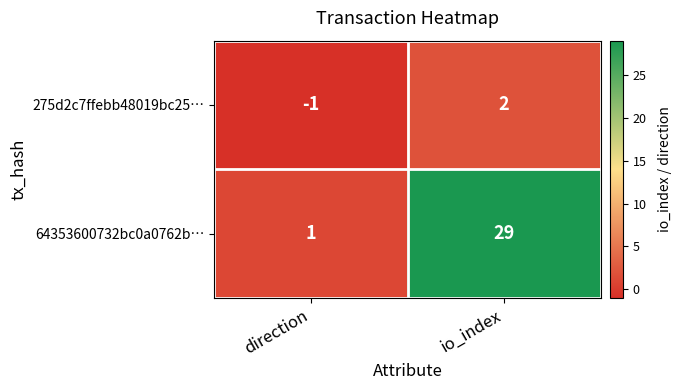

How many positive values does the 275d2c7ffebb48019bc25… series have?

1